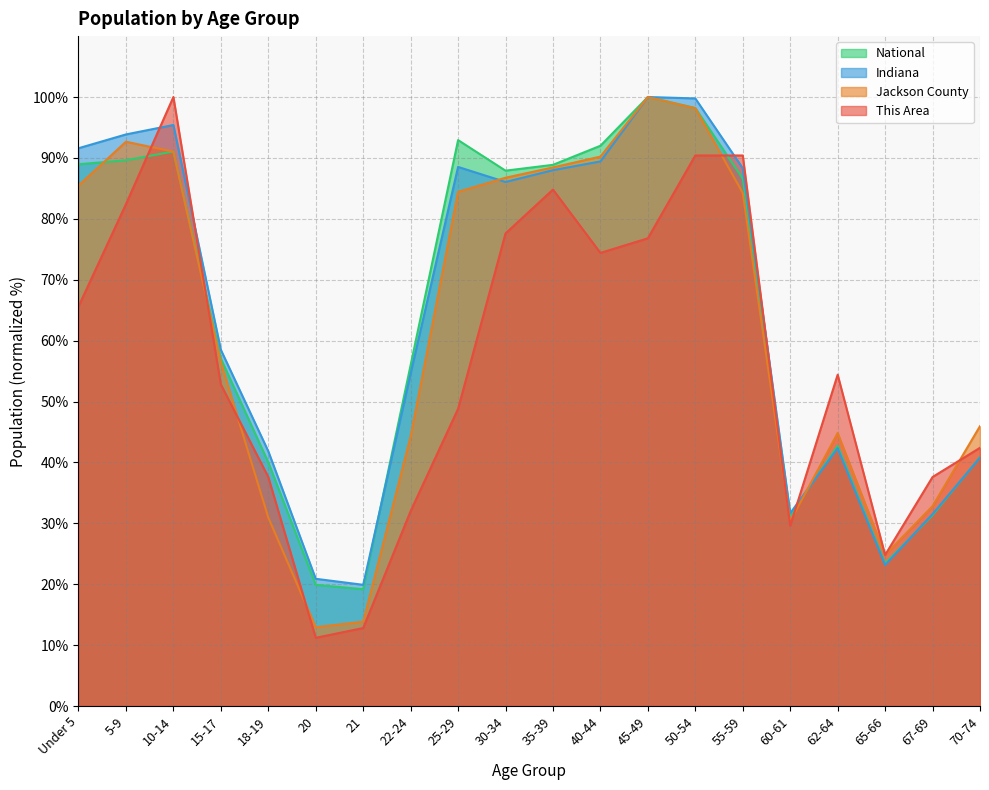

At which category does Indiana reach its first local valley?

21